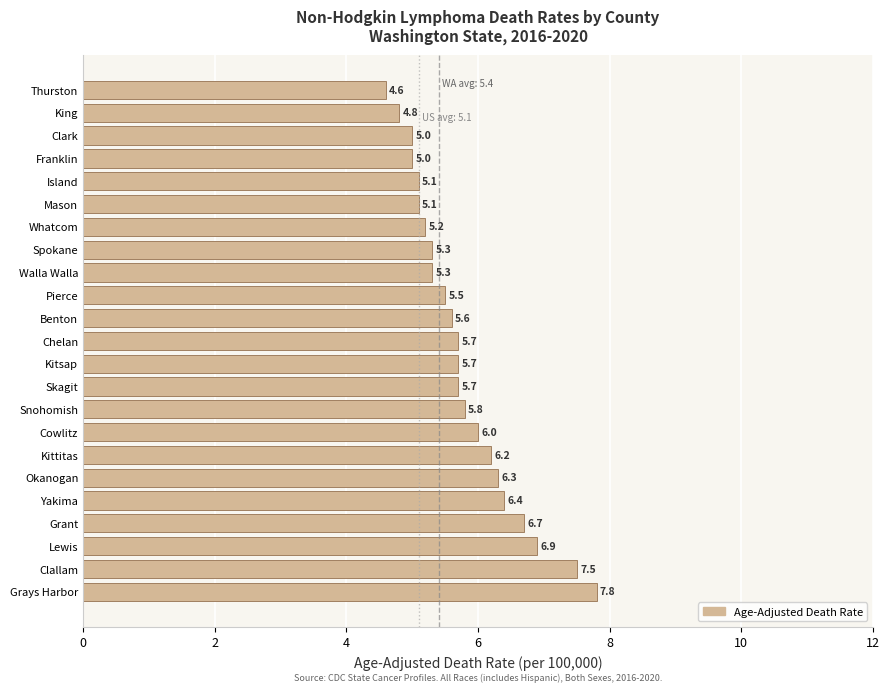

Does the chart contain any negative values?

No